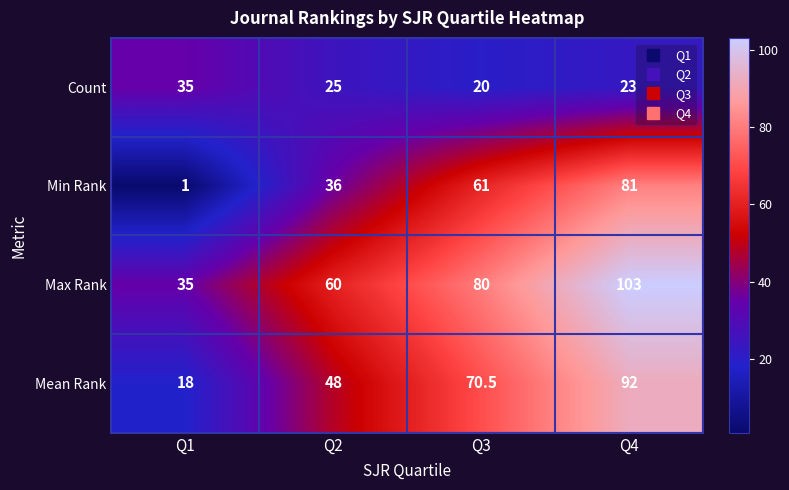

Reading left to right, extract all data points from this chart.

Count: 35.0	25.0	20.0	23.0
Min Rank: 1.0	36.0	61.0	81.0
Max Rank: 35.0	60.0	80.0	103.0
Mean Rank: 18.0	48.0	70.5	92.0